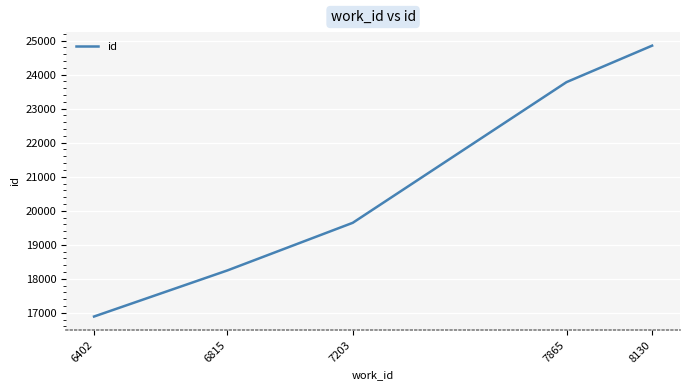

The chart shows a value of 6693 at 6402. True or false?

False